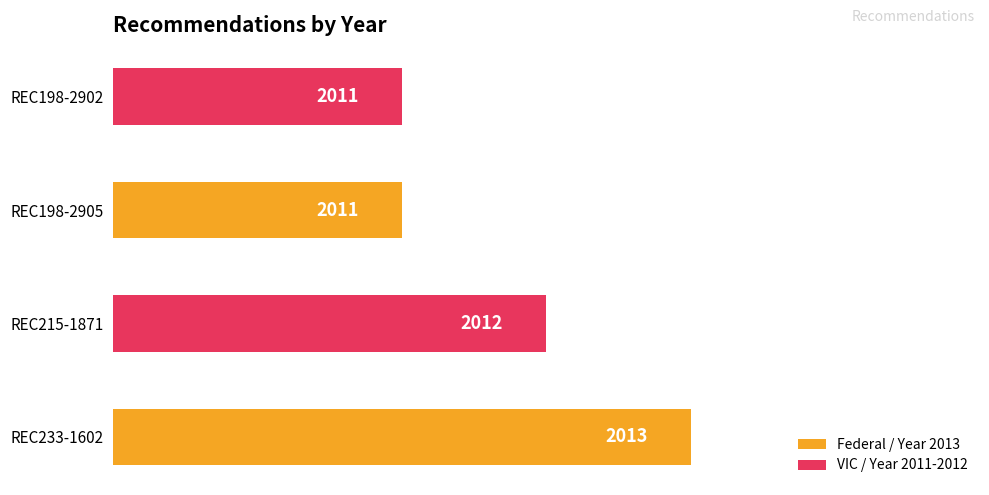

Which category has the highest value across all series?

REC233-1602